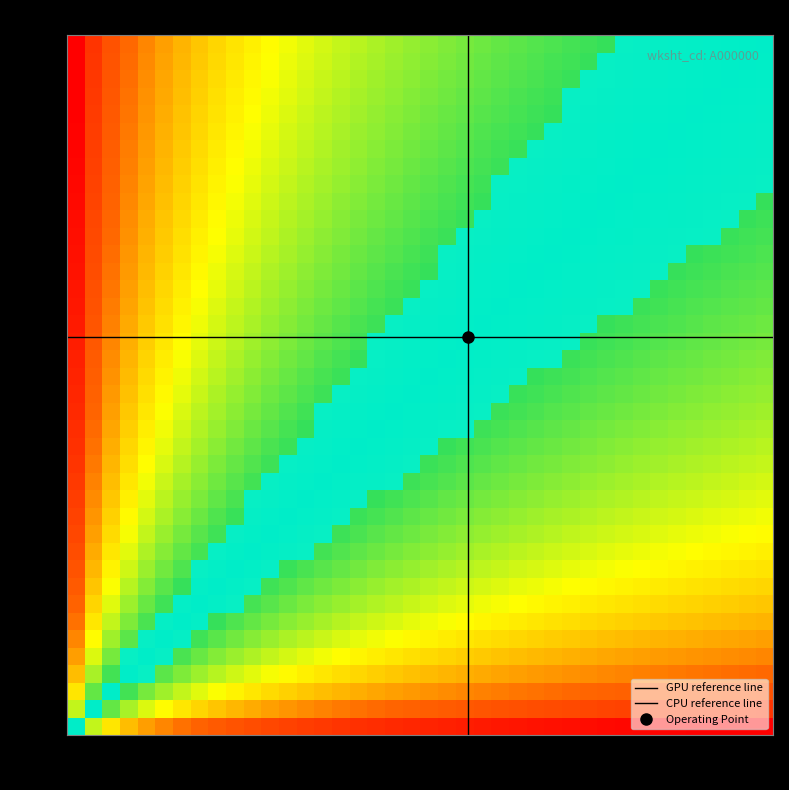

The value at 4 is 656. True or false?

False